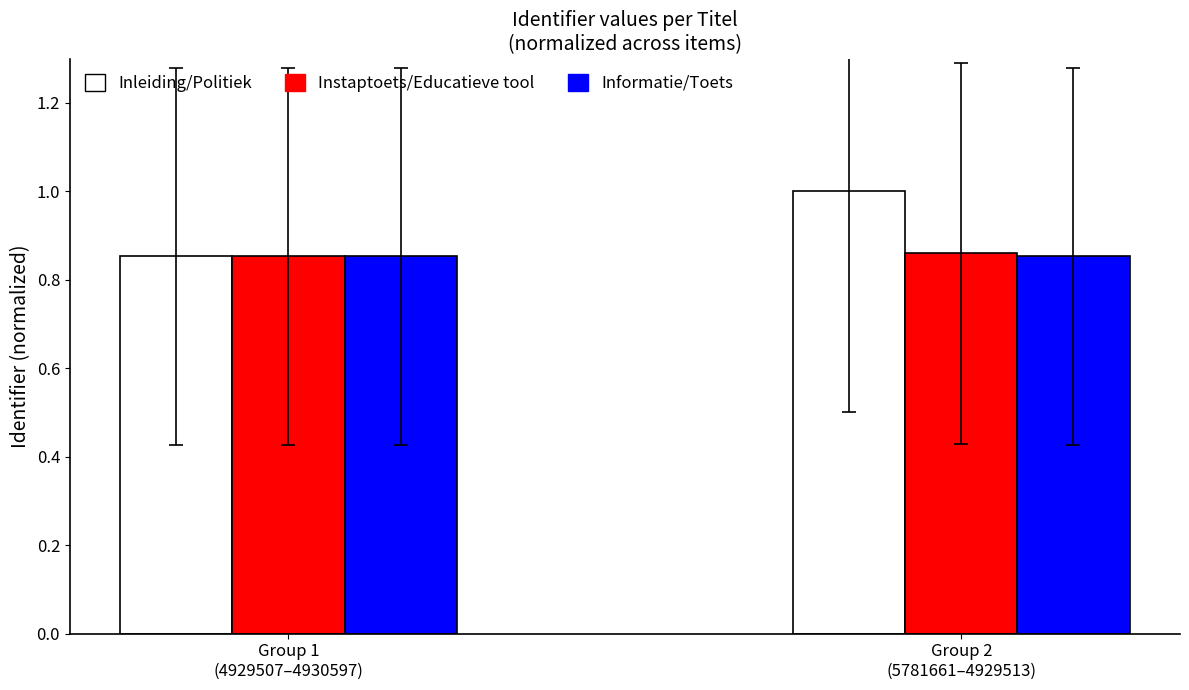

What is the sum of all Instaptoets/Educatieve tool values?

1.7